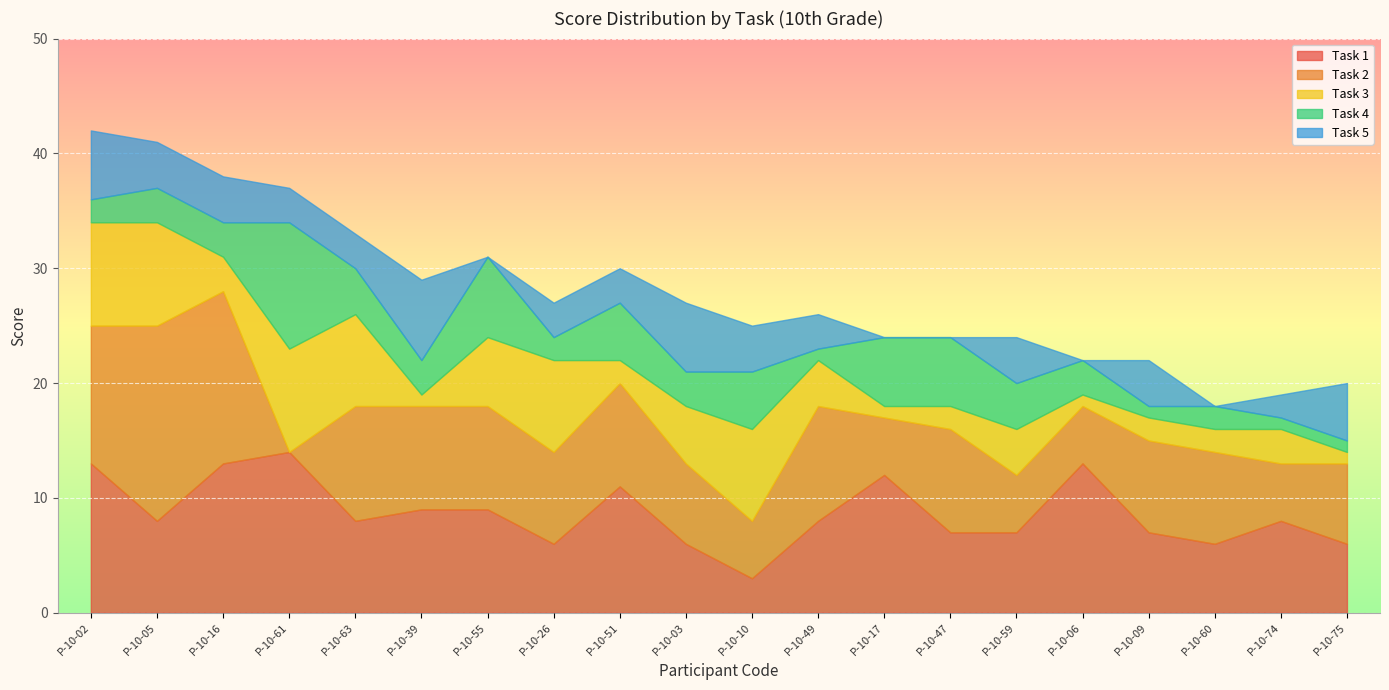

Is it true that Task 1 equals 8 at Р-10-49?

True